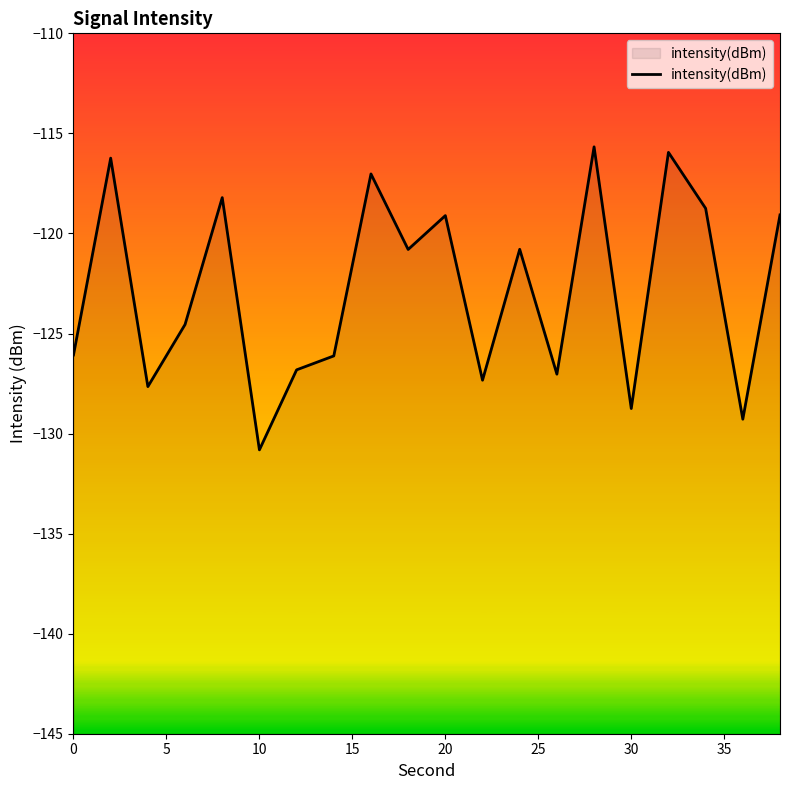

What is the minimum value shown in the chart?

-130.8